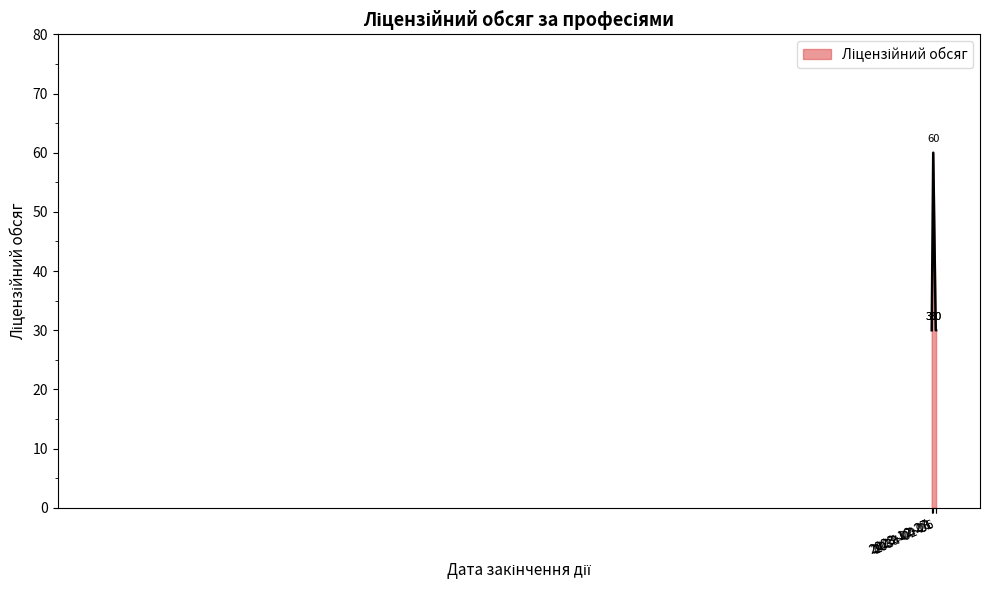

The value at 7231 Слюсар з ремонту is 30. True or false?

True